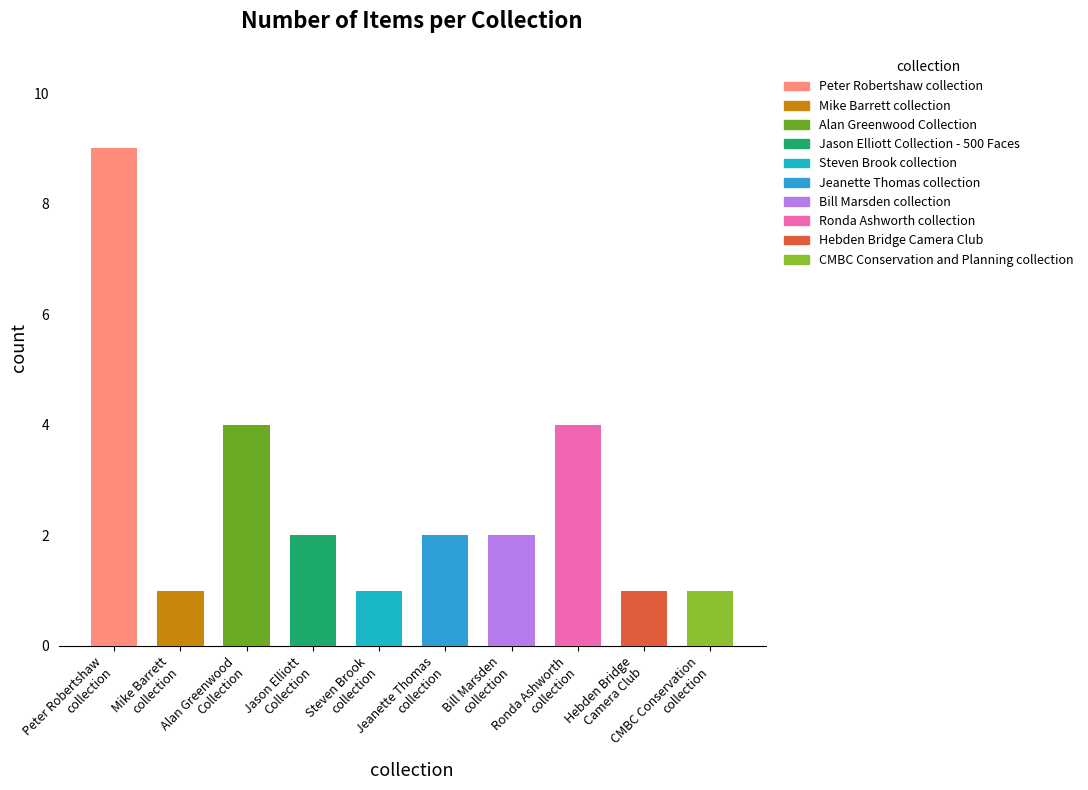

Reading left to right, list all the values displayed in this chart.

Peter Robertshaw collection=9	Mike Barrett collection=1	Alan Greenwood Collection=4	Jason Elliott Collection - 500 Faces=2	Steven Brook collection=1	Jeanette Thomas collection=2	Bill Marsden collection=2	Ronda Ashworth collection=4	Hebden Bridge Camera Club=1	CMBC Conservation and Planning collection=1